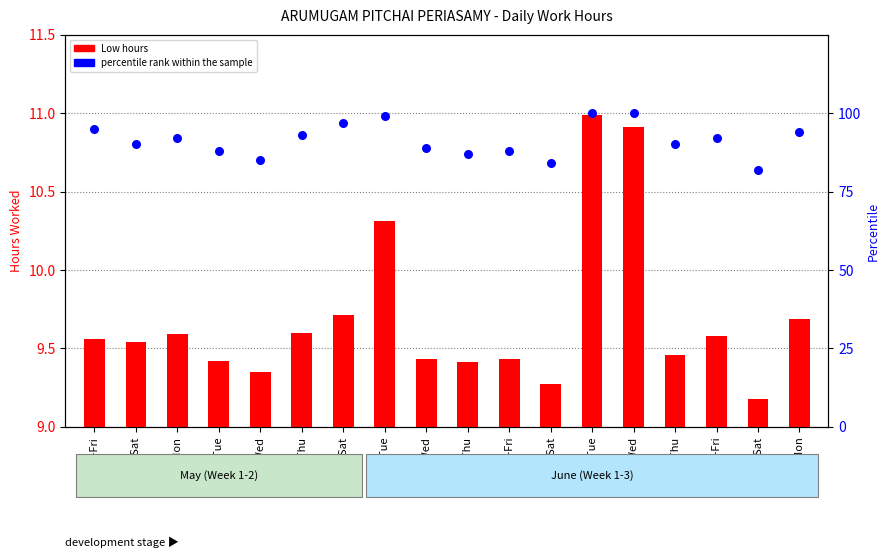

Is the value of Low hours at 30-Tue greater than the value of percentile rank within the sample at 13-Tue?

No